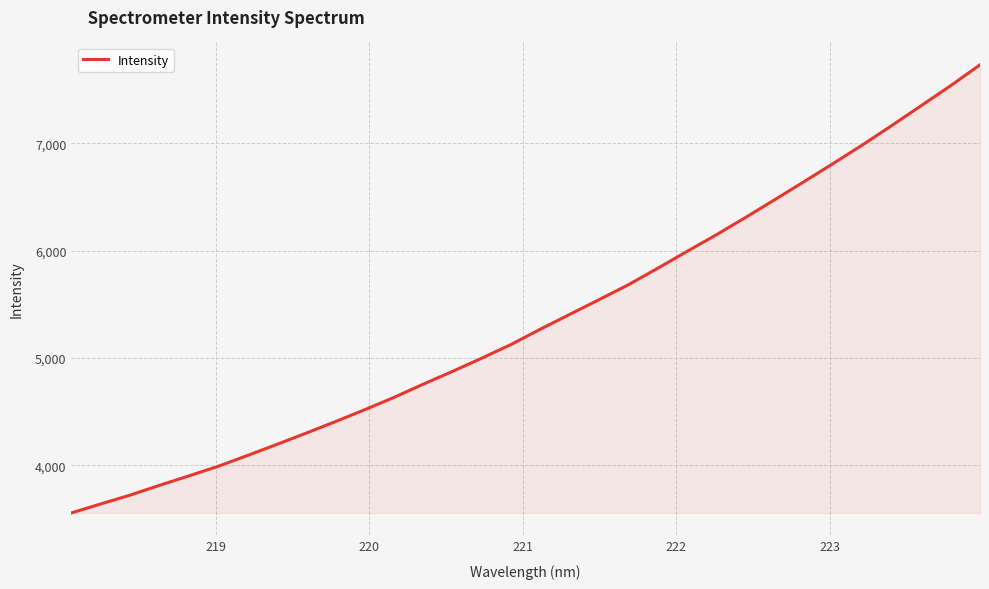

What is the difference between the maximum and minimum values?

4175.7